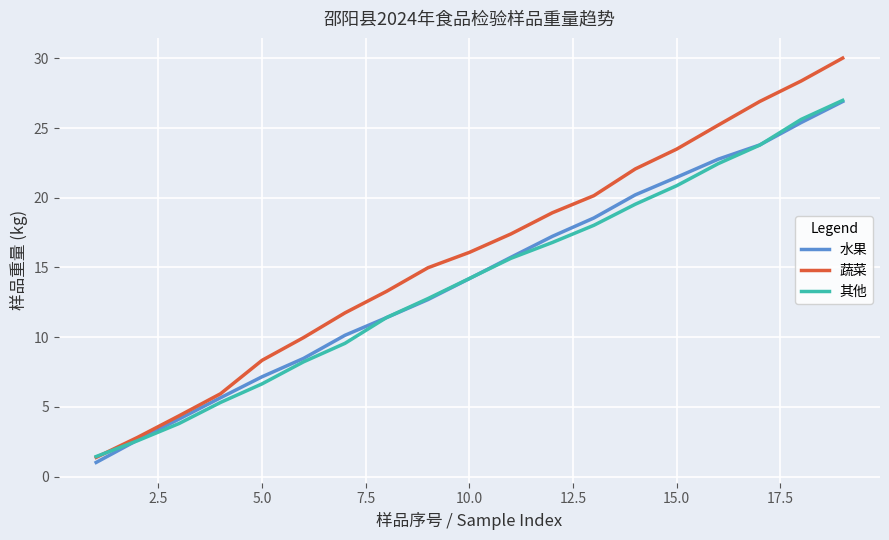

Which series has the widest spread of values?

蔬菜